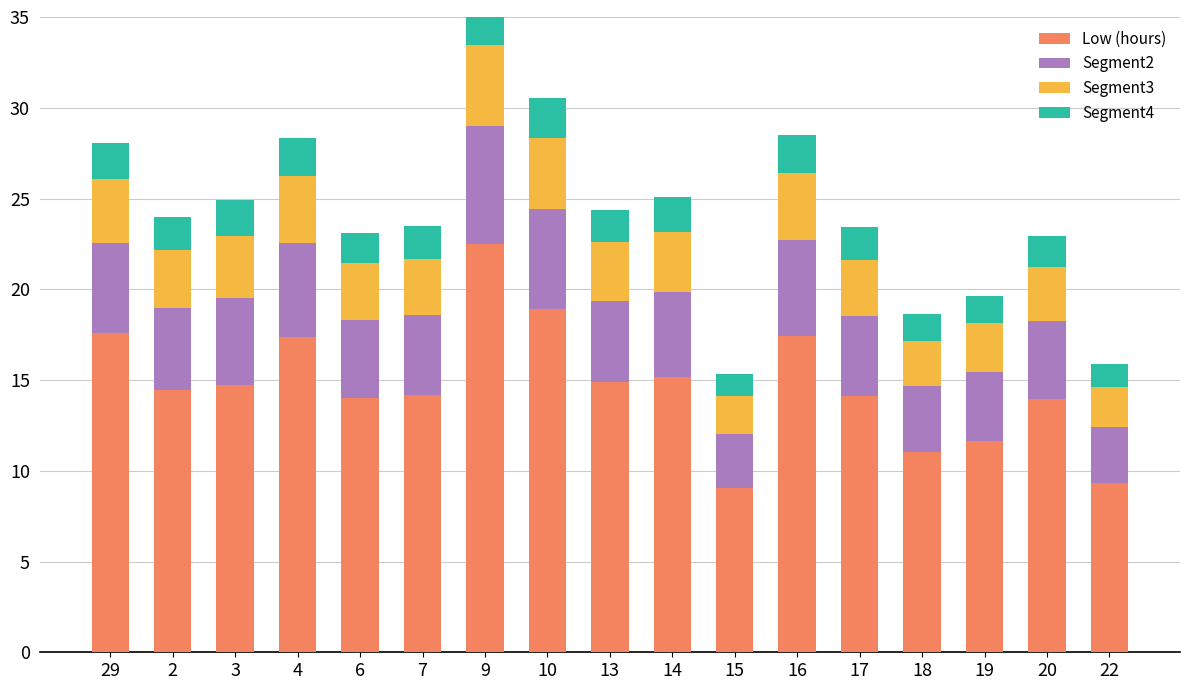

Are the bars horizontal?

No